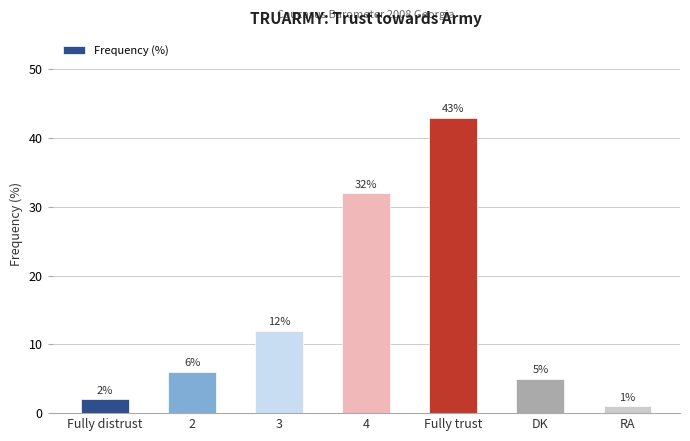

Reading left to right, transcribe all the data shown in this chart.

2	6	12	32	43	5	1